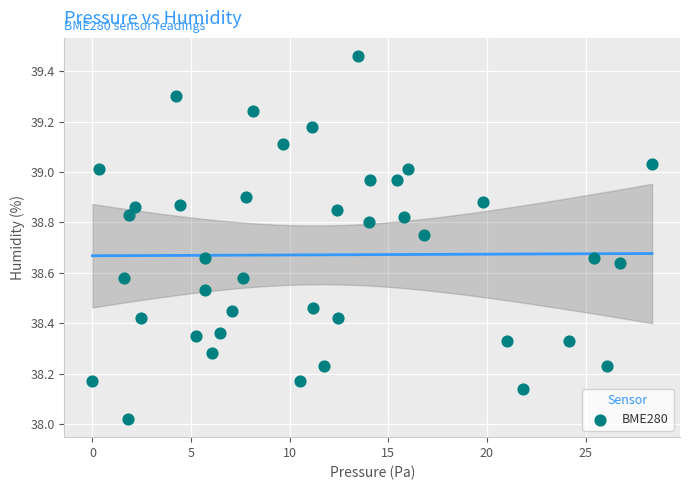

What is the range of X values (max minus min)?

28.4